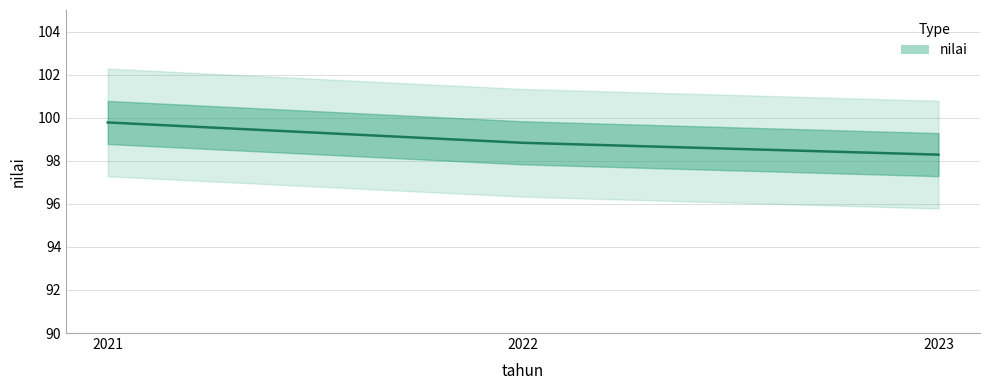

Is this an area chart (filled region under the line)?

No